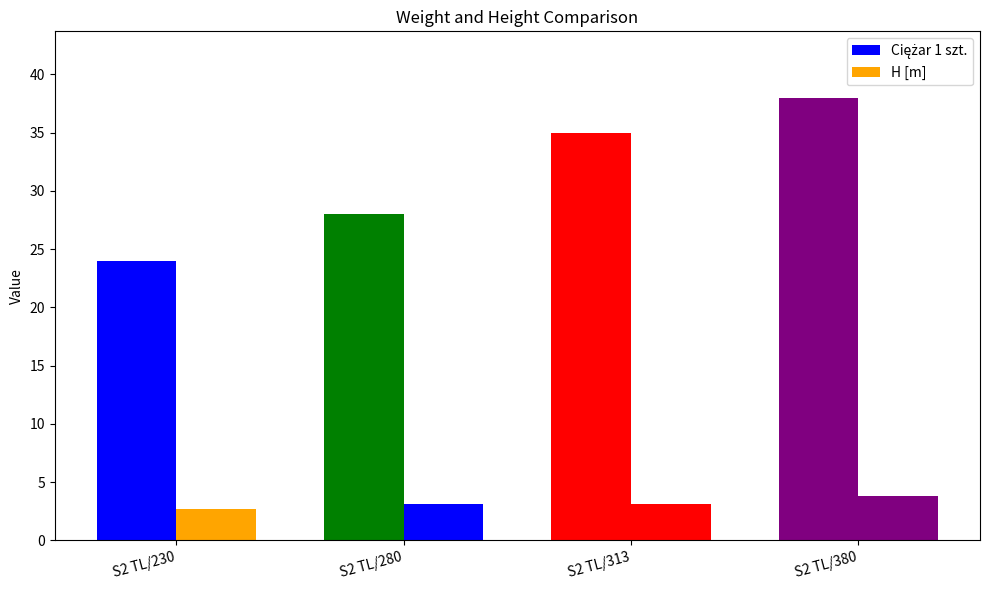

List the series in order of their peak value, highest first.

Ciężar 1 szt., H [m]